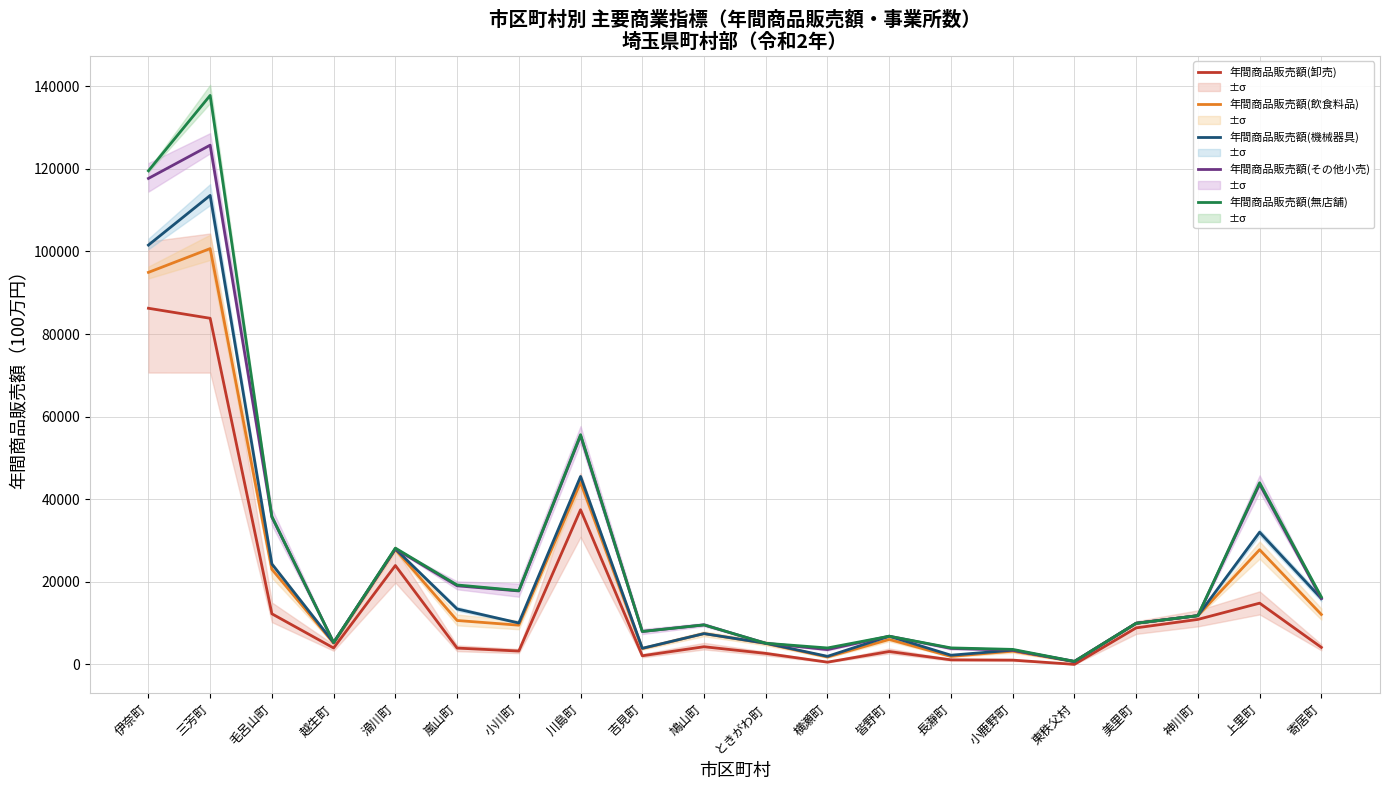

How many values in 年間商品販売額(卸売) are above zero?

19